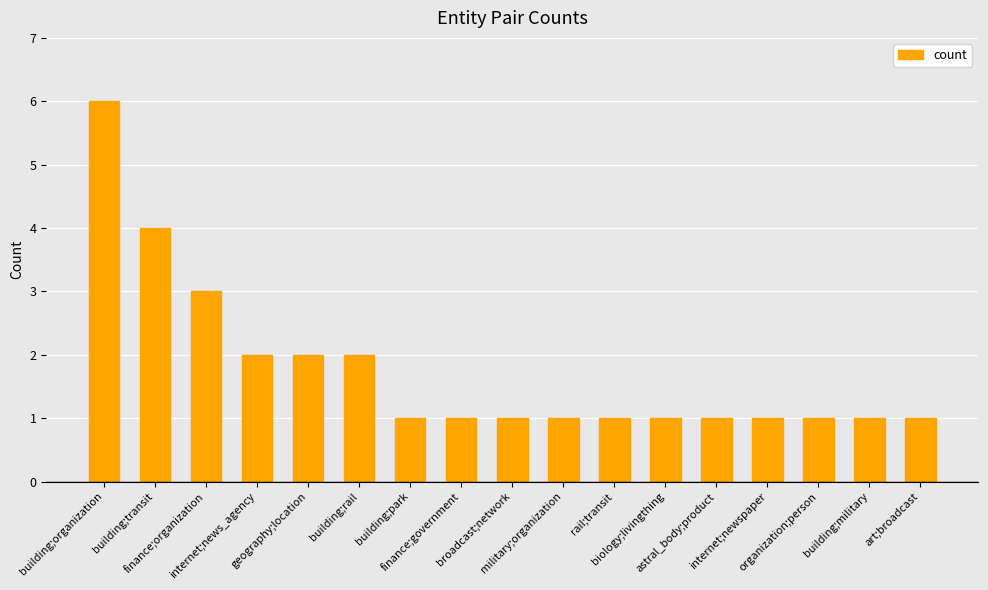

Count the number of categories in the chart.

17